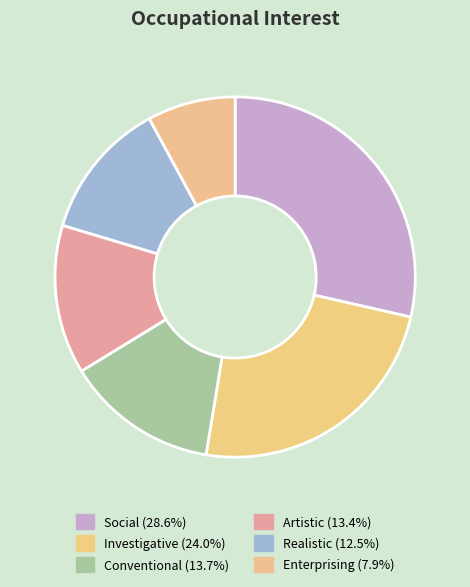

Which category has the smallest portion of the pie?

Enterprising